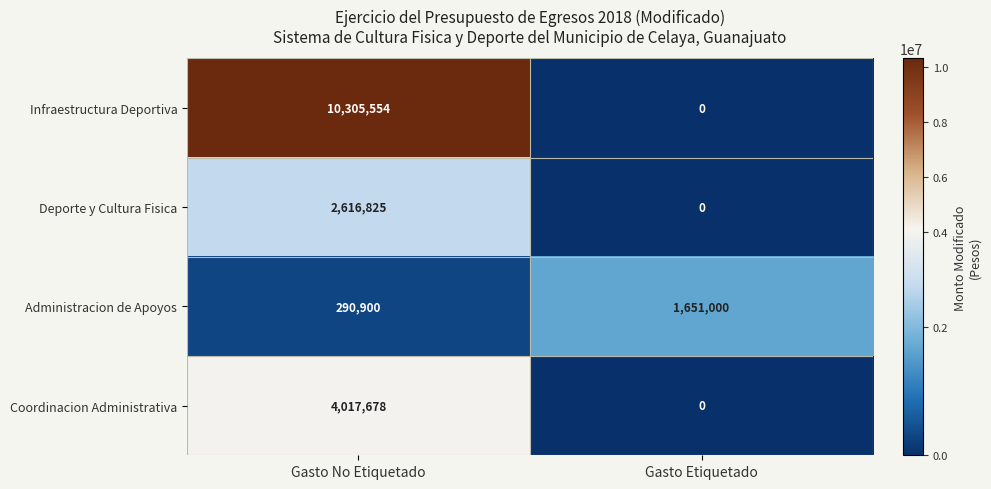

Reading left to right, list all the values displayed in this chart.

Infraestructura Deportiva: 10305554	0
Deporte y Cultura Fisica: 2616825	0
Administracion de Apoyos: 290900	1651000
Coordinacion Administrativa: 4017678	0